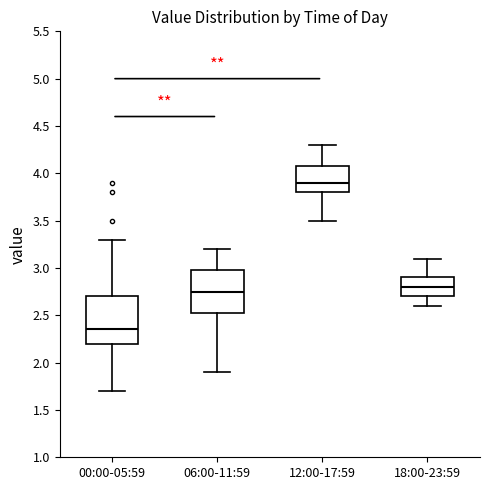

Reading left to right, read every box against the y-axis: the position of its median line, the range the box covers, and the ends of its whiskers. The values are not printed on the chart, so give them approximately, as read against the axis.

00:00-05:59: median 2.35, box 2.20 to 2.70, whiskers 1.70 to 3.30
06:00-11:59: median 2.75, box 2.55 to 3.00, whiskers 1.90 to 3.20
12:00-17:59: median 3.90, box 3.80 to 4.10, whiskers 3.50 to 4.30
18:00-23:59: median 2.80, box 2.70 to 2.90, whiskers 2.60 to 3.10